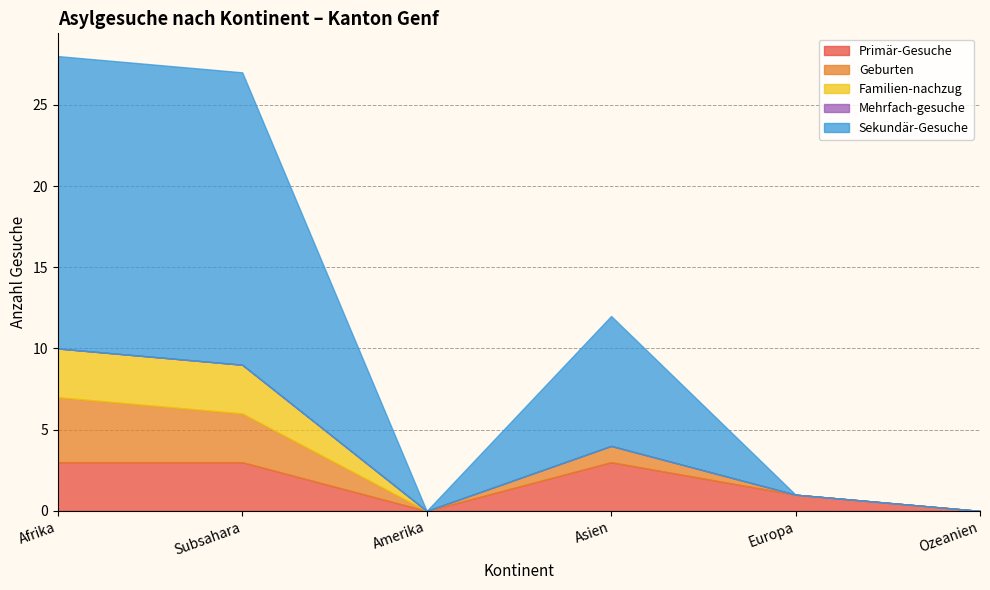

Does the chart have visible grid lines?

Yes